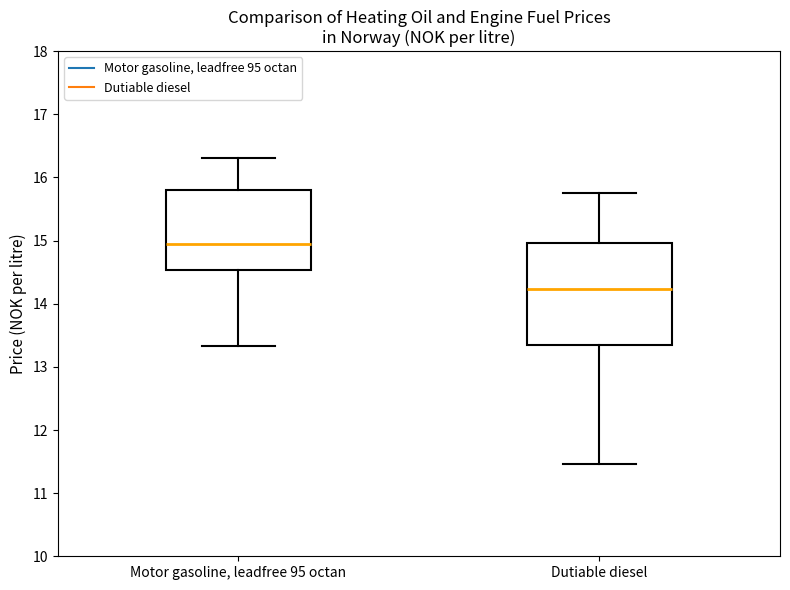

Reading left to right, transcribe this box plot: for each box, give where its median line is, the range the box spans, and where its two whiskers end, as read against the y-axis. The values are not printed on the chart, so give them approximately, as read against the axis.

Motor gasoline, leadfree 95 octan: median 15.0, box 14.5 to 15.8, whiskers 13.3 to 16.3
Dutiable diesel: median 14.2, box 13.3 to 15.0, whiskers 11.5 to 15.8